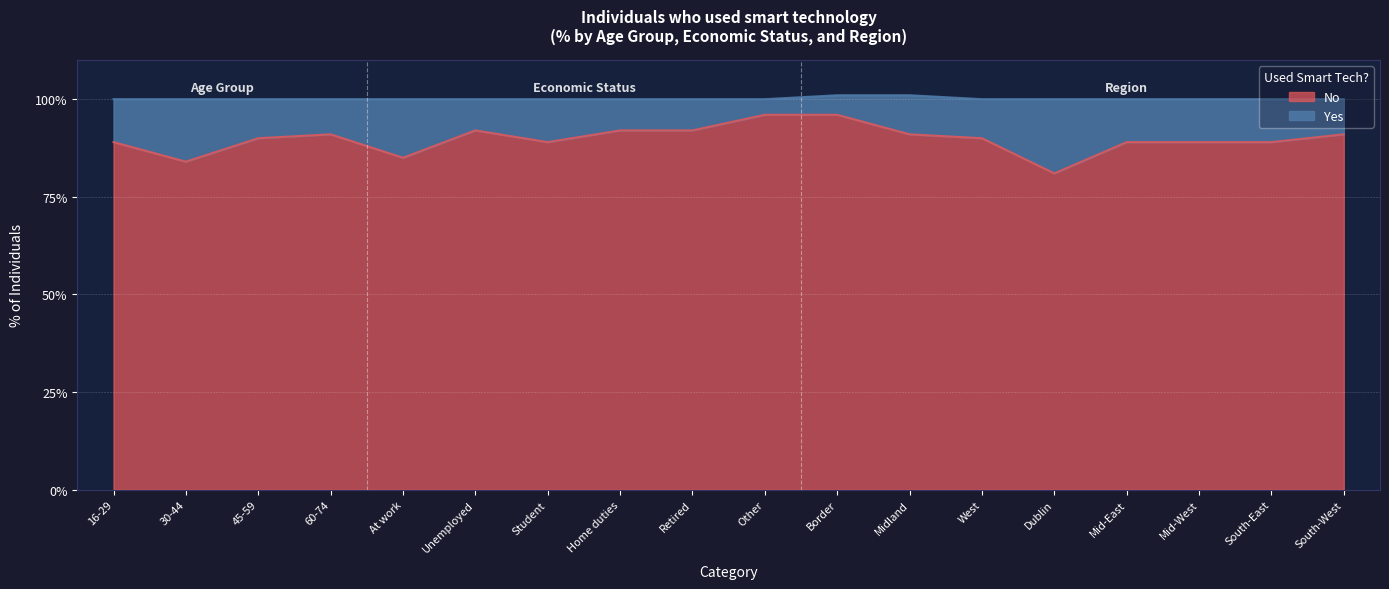

At which category does the data reach its first local valley?

30-44